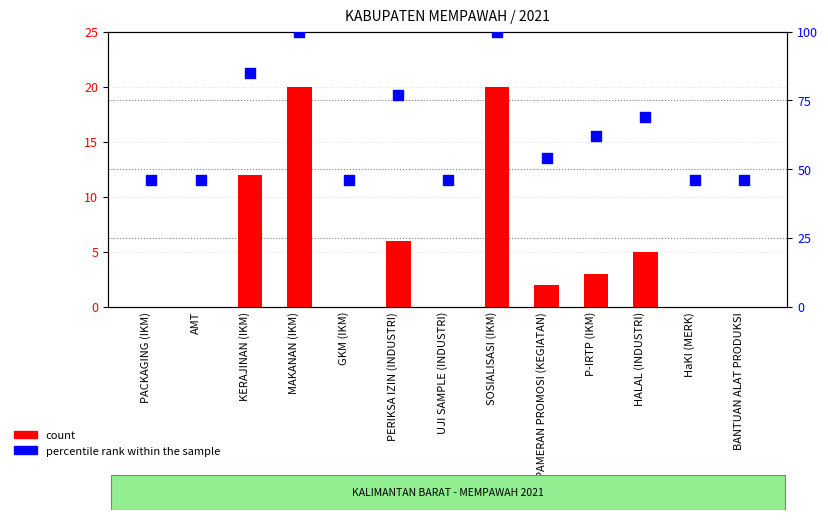

Which series has the widest spread of Y values?

percentile rank within the sample